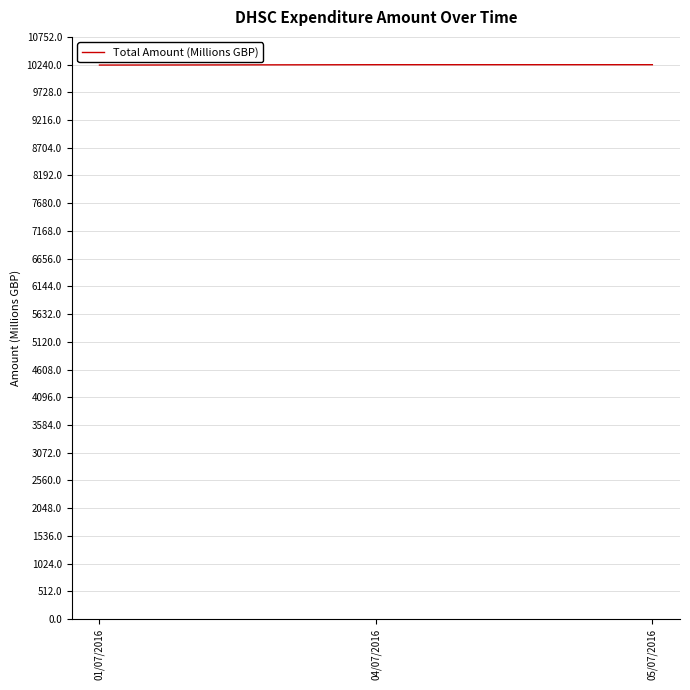

How many values are below 10238?

1